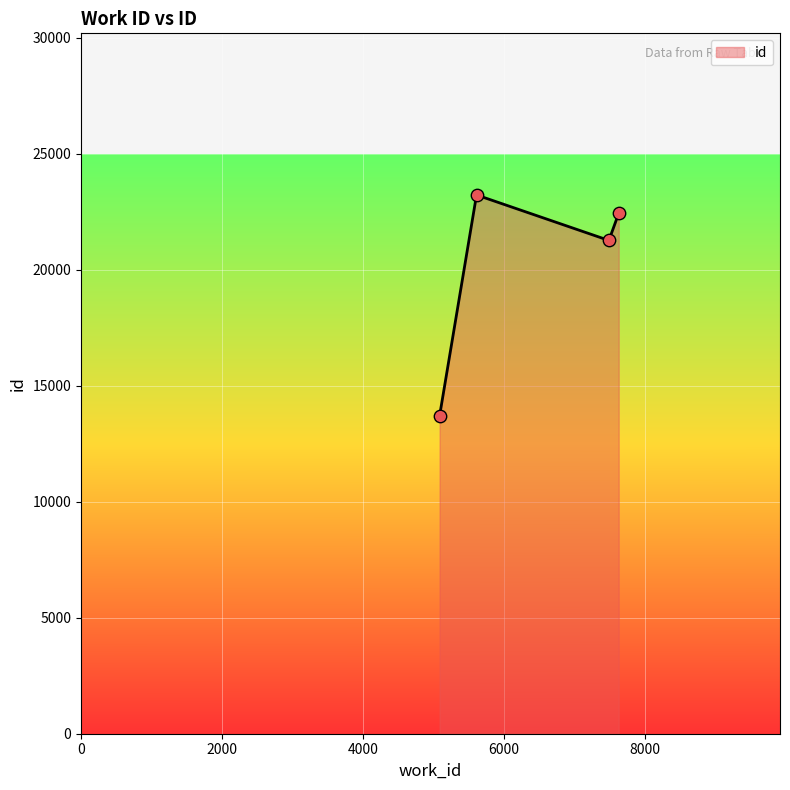

True or false: there are more than 0 points higher than both neighbors.

True